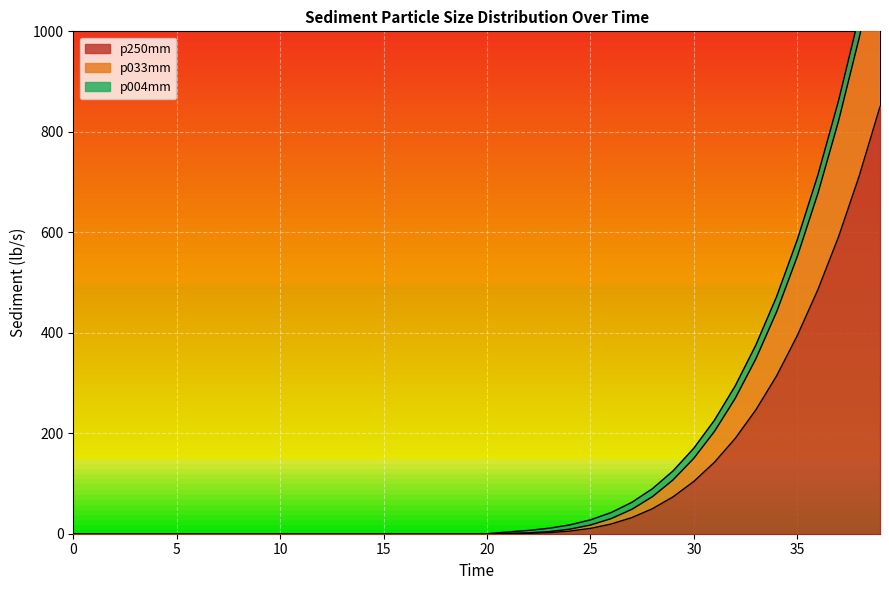

Is the value of p033mm at 35 greater than the value of p250mm at 18?

No